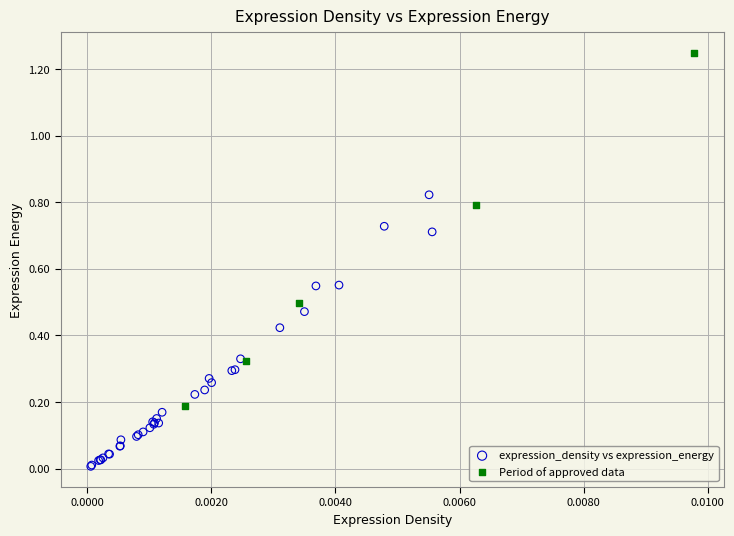

Which series reaches the maximum Y coordinate?

Period of approved data